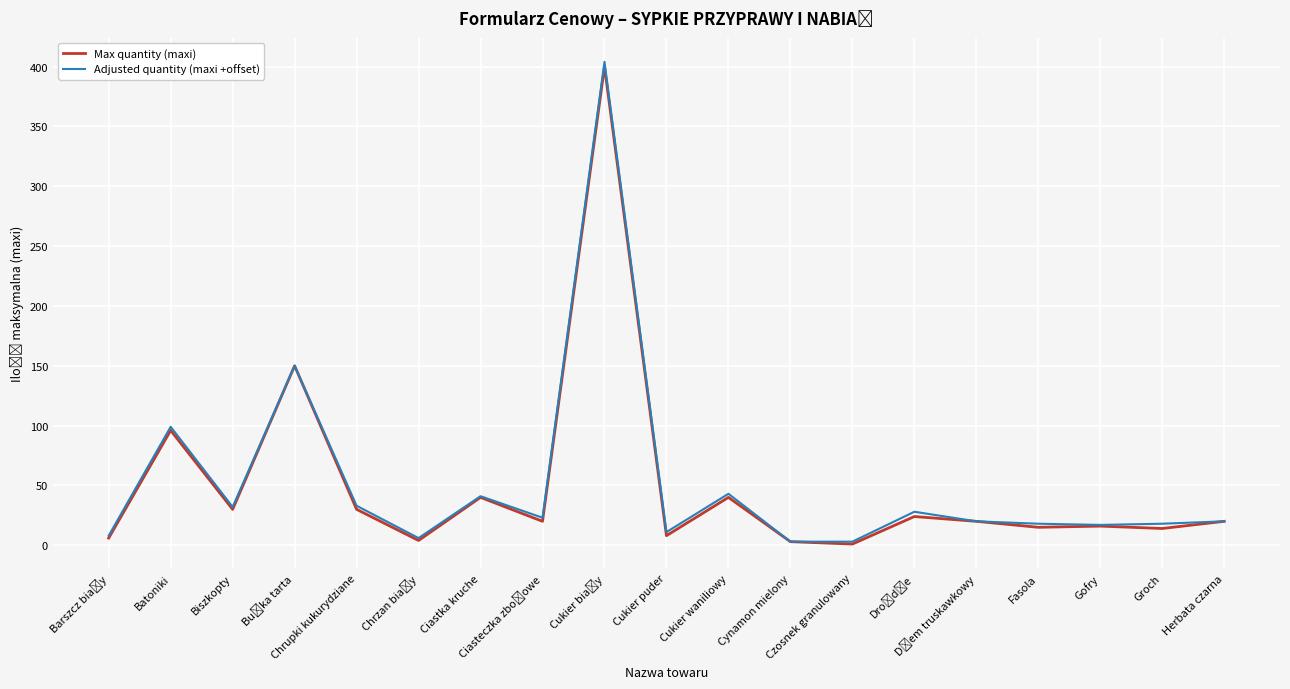

What is the maximum value for Adjusted quantity (maxi +offset)?

404